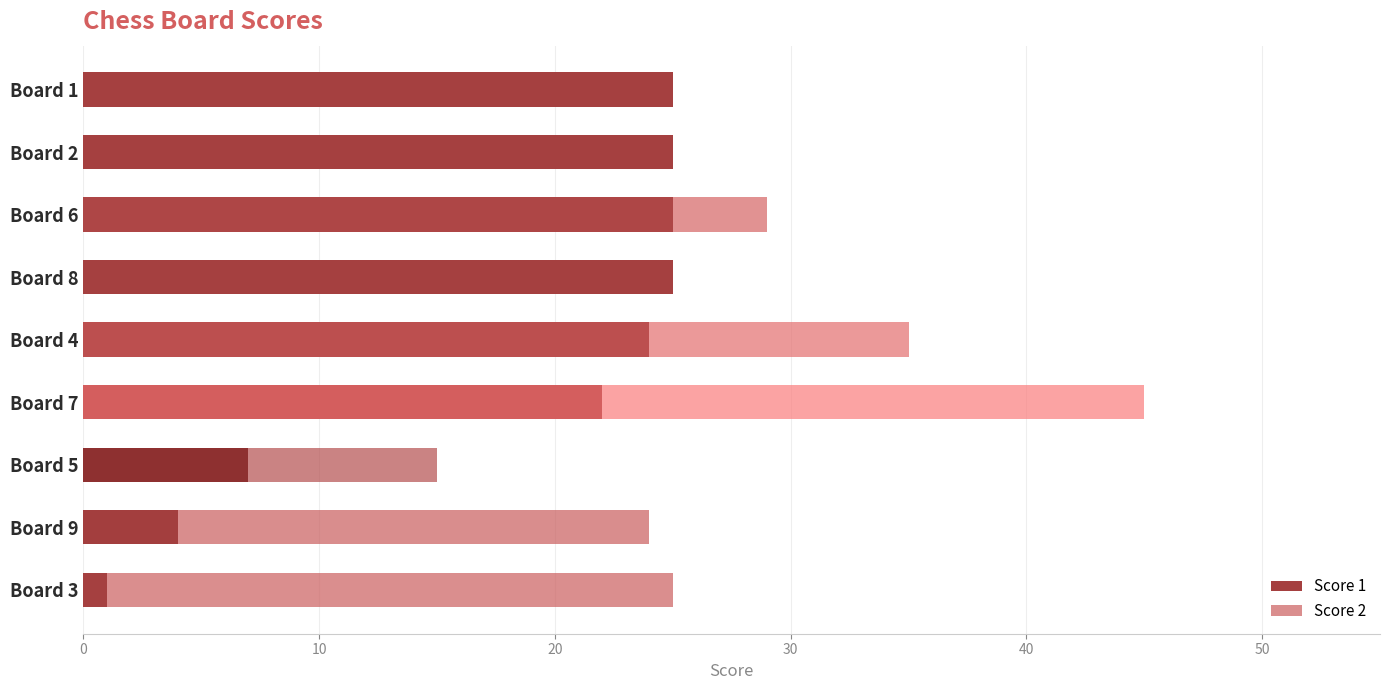

What is the total value across all series at Board 6?

29